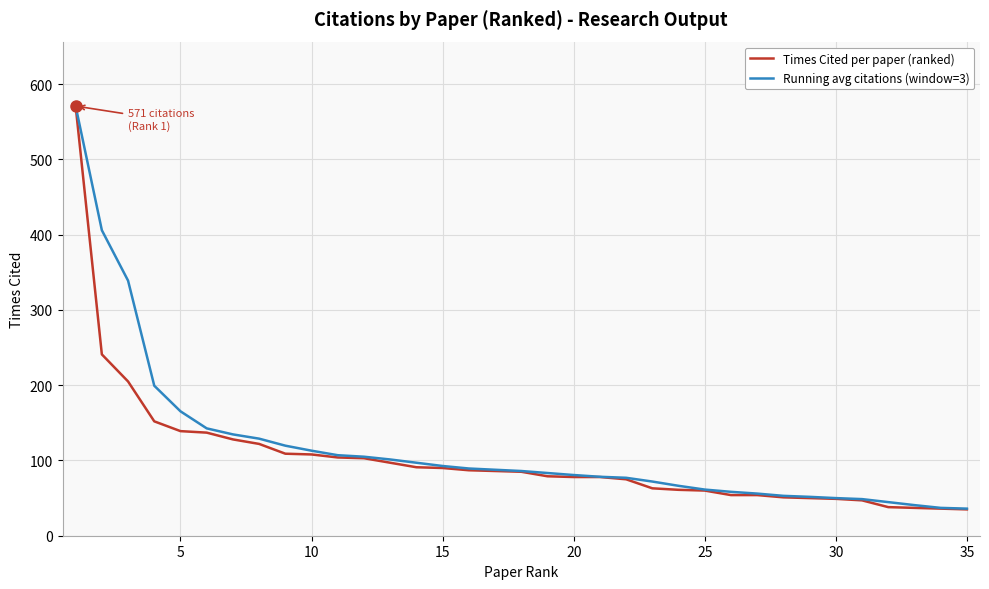

List the series in order of their overall mean, lowest first.

Times Cited per paper (ranked), Running avg citations (window=3)